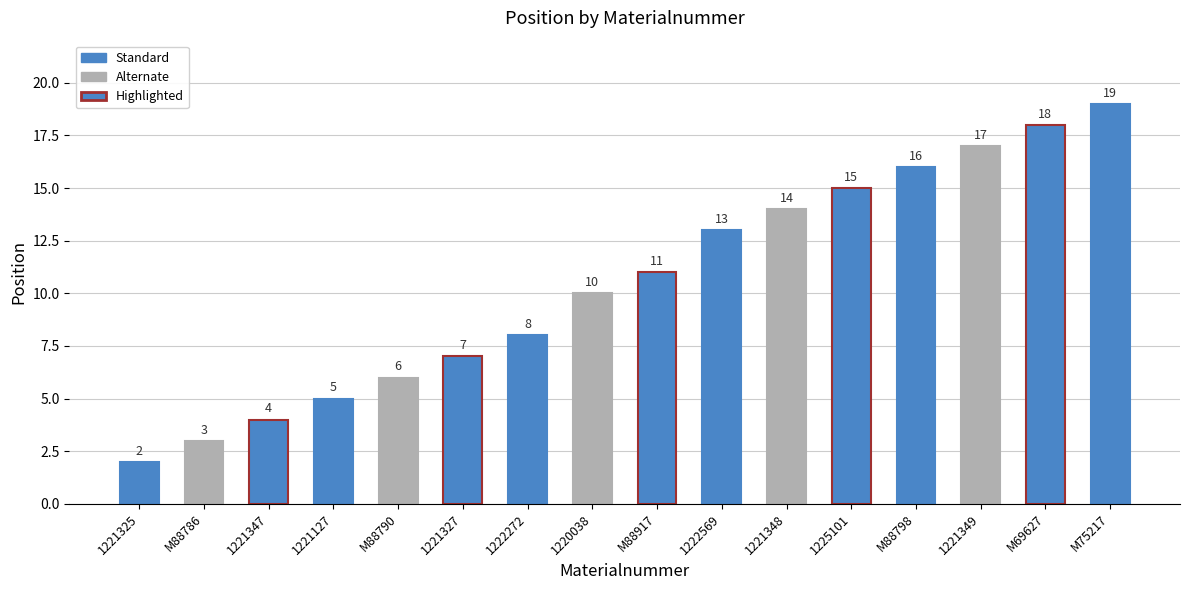

What is the label of the 2nd bar from the right?

M69627